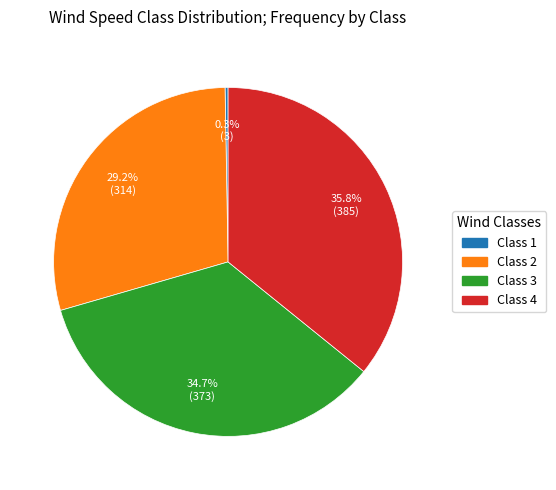

To the nearest percent, what portion does Class 2 represent?

29%